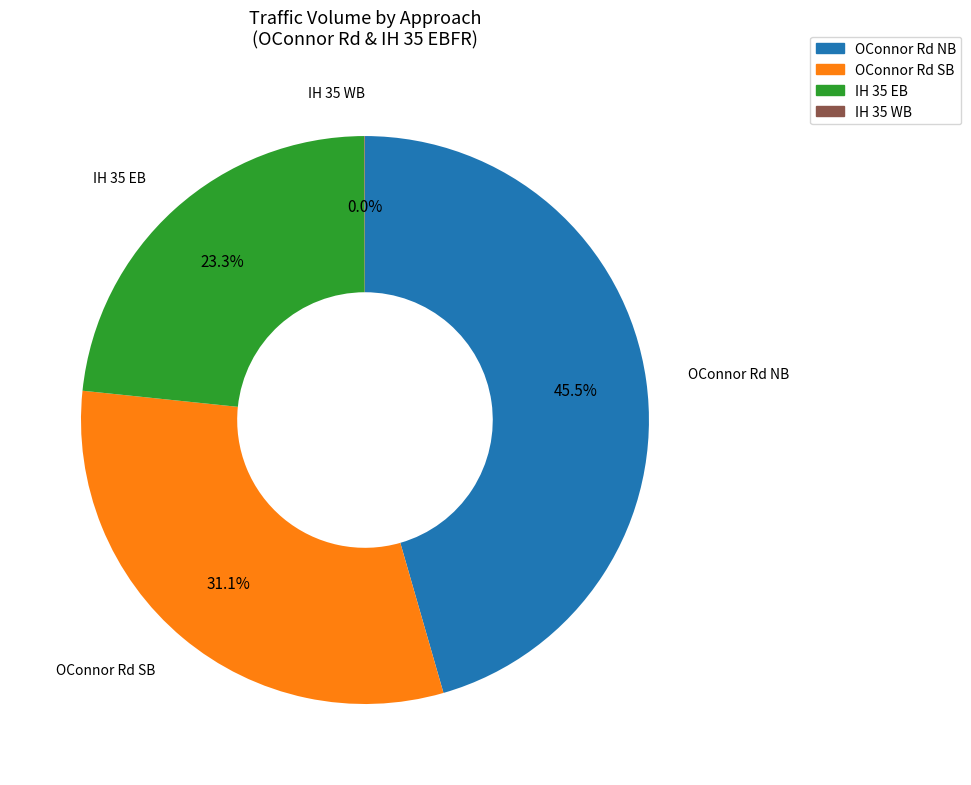

Is there a majority slice in this chart?

No